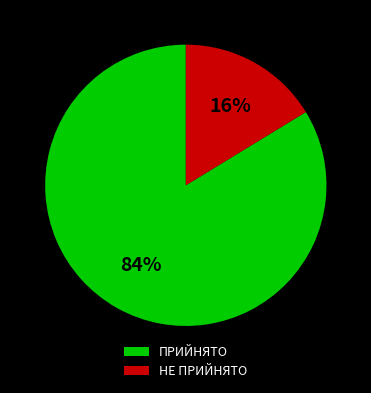

To the nearest percent, what is the average slice percentage?

50%